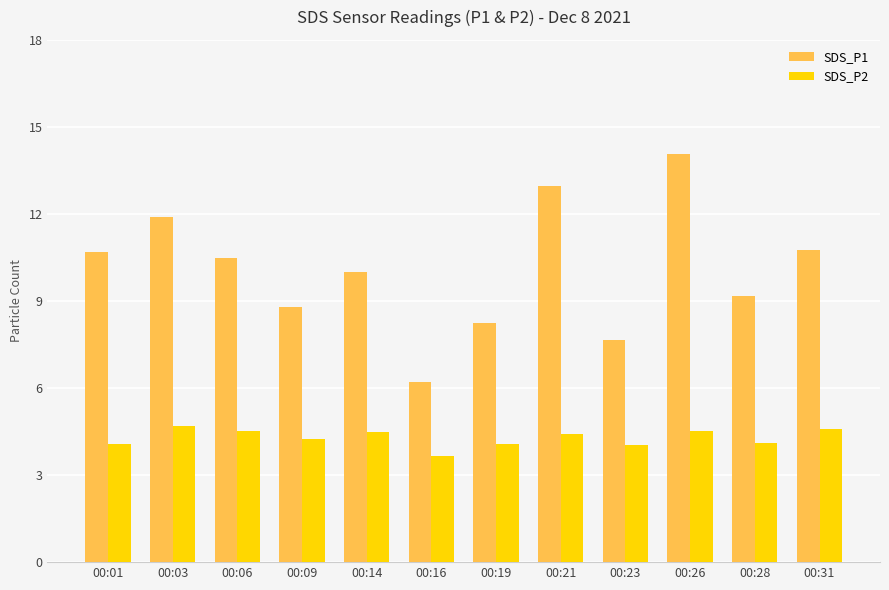

What is the sum of all SDS_P1 values?

120.9